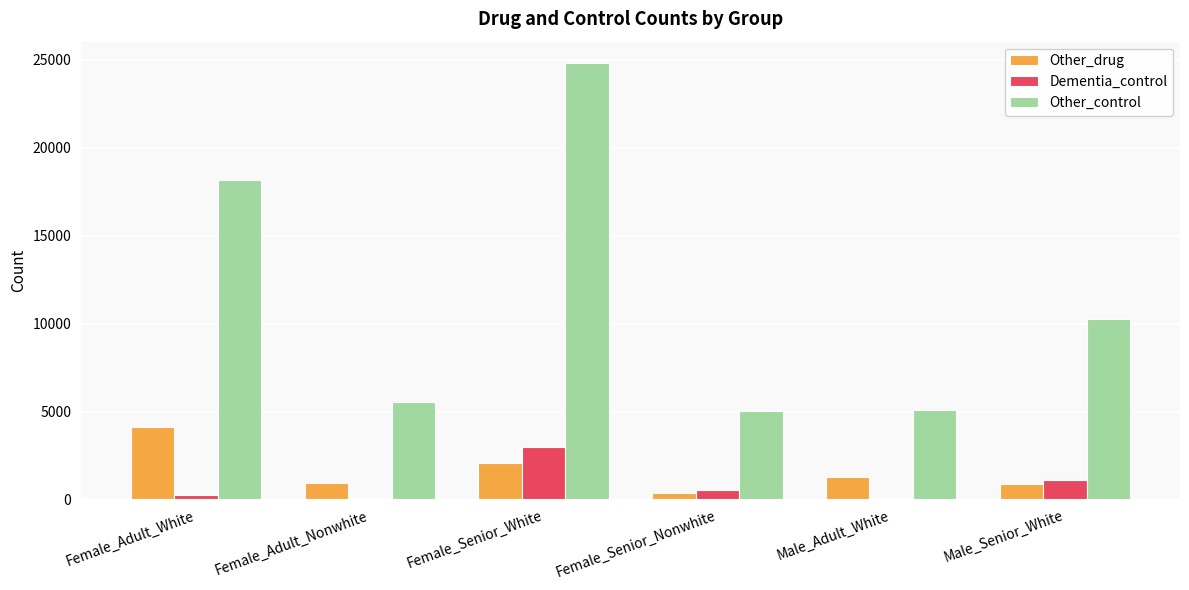

At which label does Dementia_control reach its peak?

Female_Senior_White